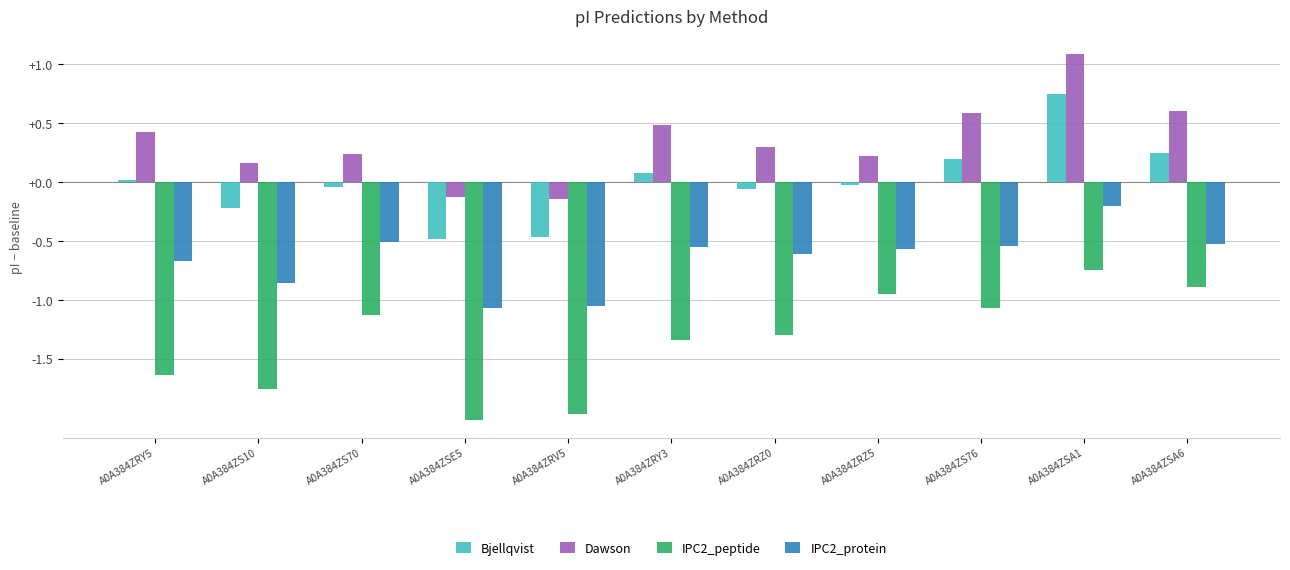

What is the minimum value for IPC2_peptide?

-2.0